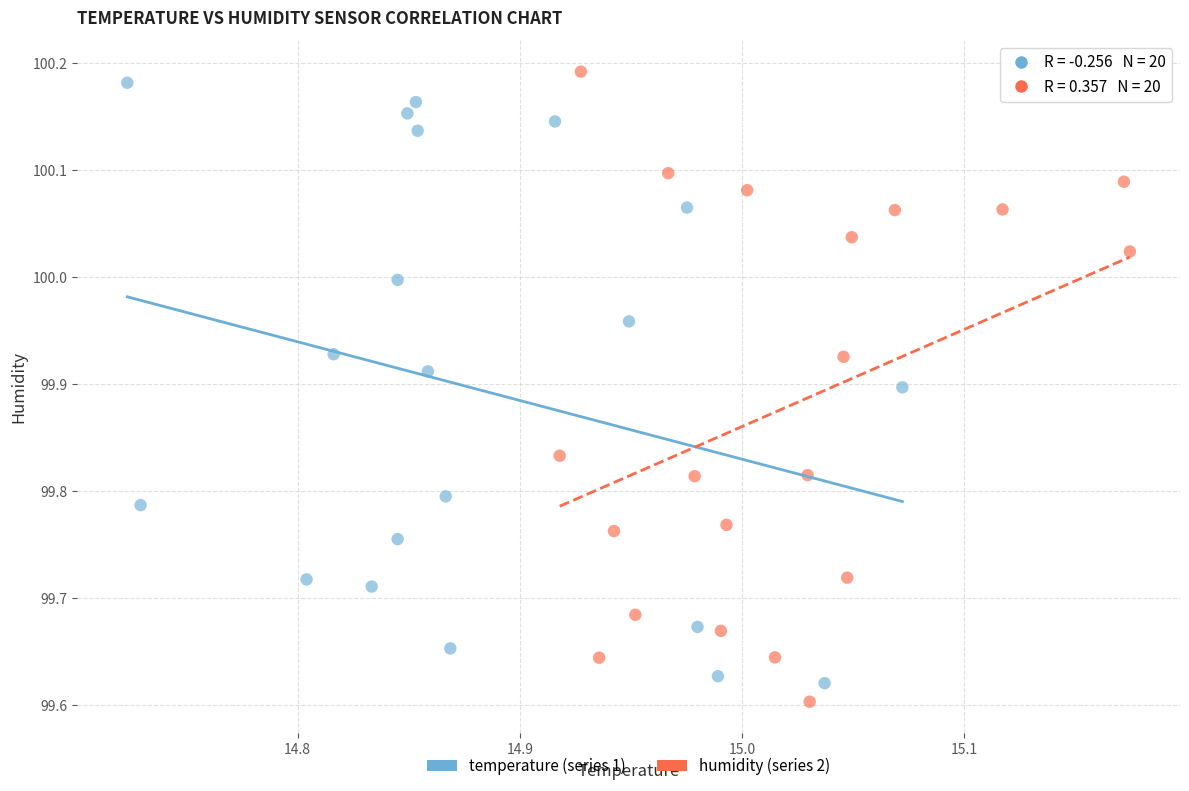

Which series has the largest Y range (max minus min)?

humidity (series 2)